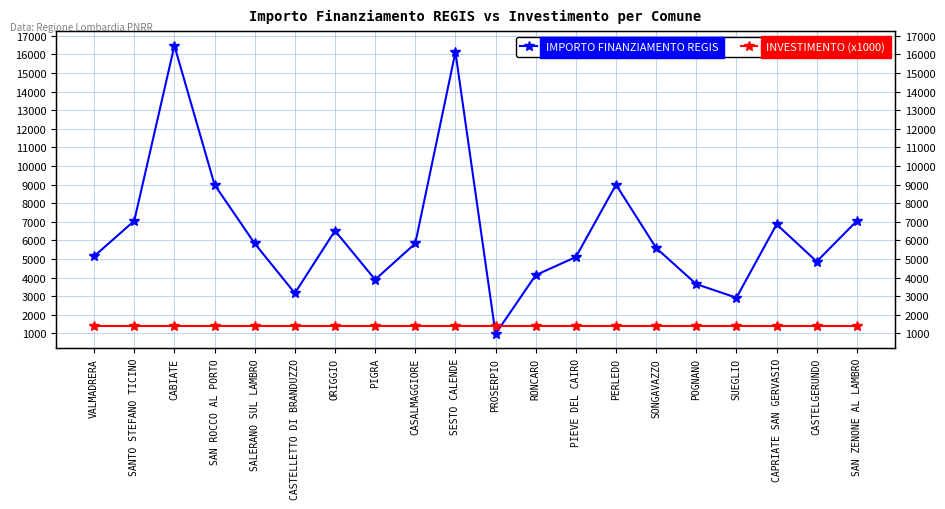

Reading left to right, list all the values displayed in this chart.

IMPORTO FINANZIAMENTO REGIS: VALMADRERA=5145	SANTO STEFANO TICINO=7047	CABIATE=16464	SAN ROCCO AL PORTO=8991	SALERANO SUL LAMBRO=5832	CASTELLETTO DI BRANDUZZO=3159	ORIGGIO=6517	PIGRA=3888	CASALMAGGIORE=5831	SESTO CALENDE=16121	PROSERPIO=972	RONCARO=4131	PIEVE DEL CAIRO=5103	PERLEDO=8991	SONGAVAZZO=5589	POGNANO=3645	SUEGLIO=2916	CAPRIATE SAN GERVASIO=6860	CASTELGERUNDO=4860	SAN ZENONE AL LAMBRO=7047
INVESTIMENTO (x1000): VALMADRERA=1400	SANTO STEFANO TICINO=1400	CABIATE=1400	SAN ROCCO AL PORTO=1400	SALERANO SUL LAMBRO=1400	CASTELLETTO DI BRANDUZZO=1400	ORIGGIO=1400	PIGRA=1400	CASALMAGGIORE=1400	SESTO CALENDE=1400	PROSERPIO=1400	RONCARO=1400	PIEVE DEL CAIRO=1400	PERLEDO=1400	SONGAVAZZO=1400	POGNANO=1400	SUEGLIO=1400	CAPRIATE SAN GERVASIO=1400	CASTELGERUNDO=1400	SAN ZENONE AL LAMBRO=1400